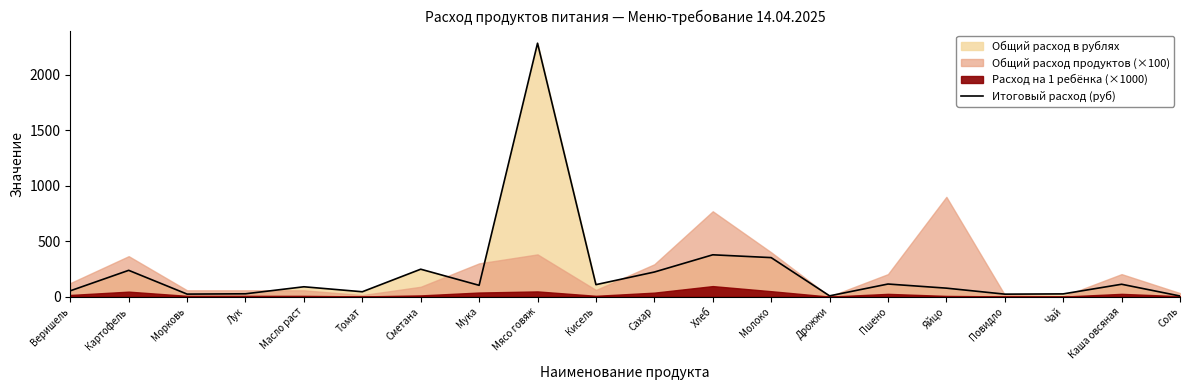

Rank the categories by value from highest to lowest.

Мясо говяж, Хлеб, Молоко, Сметана, Картофель, Сахар, Пшено, Каша овсяная, Кисель, Мука, Масло раст, Яйцо, Веришель, Томат, Лук, Чай, Морковь, Повидло, Дрожжи, Соль